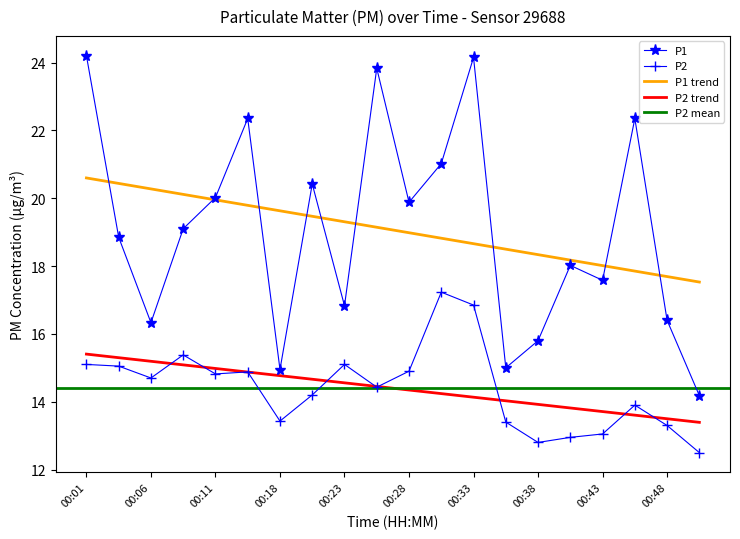

At which category is the sum across all series the highest?

00:33